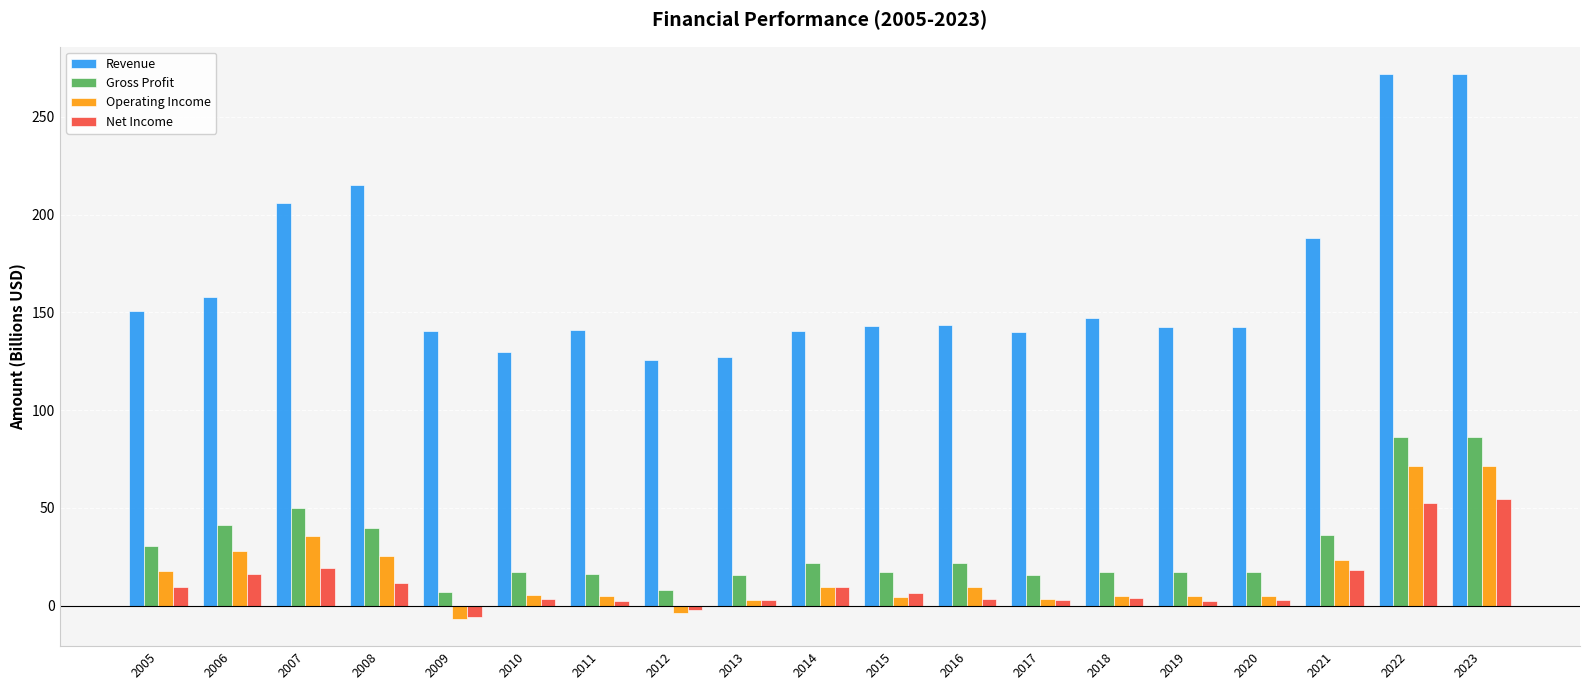

List the series in order of their peak value, highest first.

Revenue, Gross Profit, Operating Income, Net Income